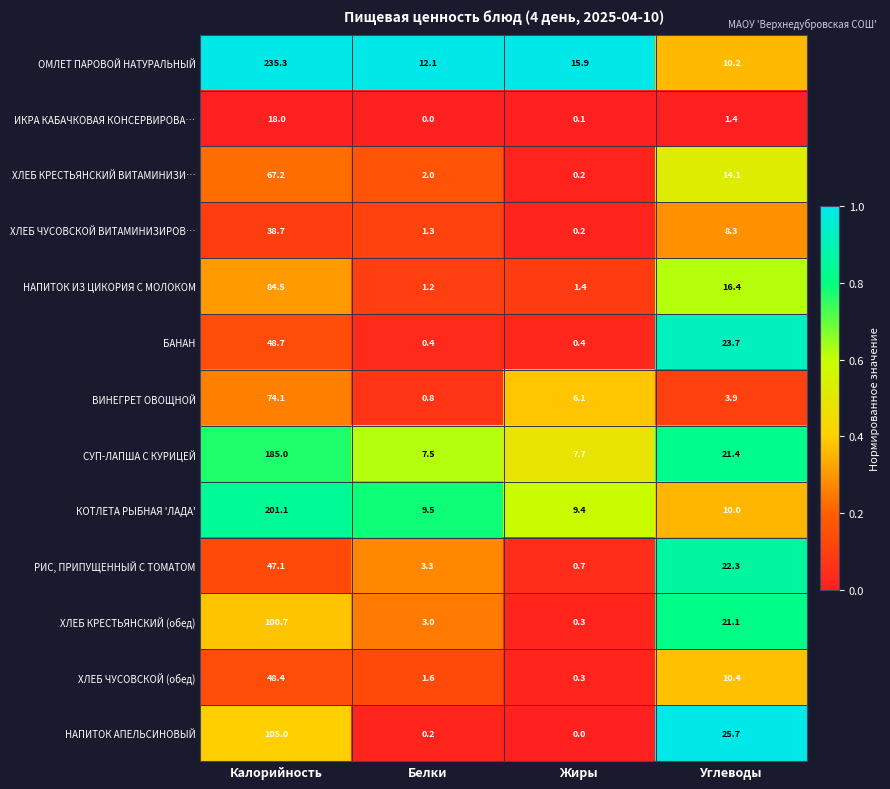

Which series has the widest spread of values?

ОМЛЕТ ПАРОВОЙ НАТУРАЛЬНЫЙ